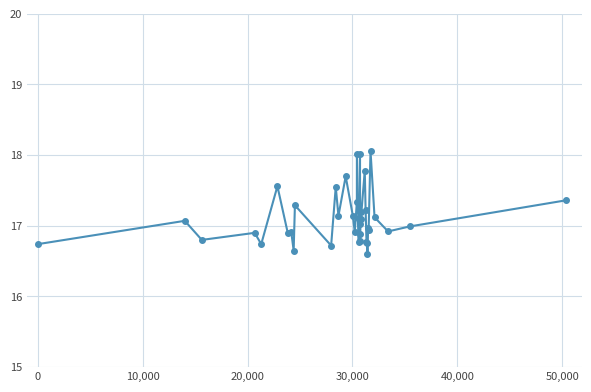

True or false: there are more than 1 points higher than both neighbors.

True